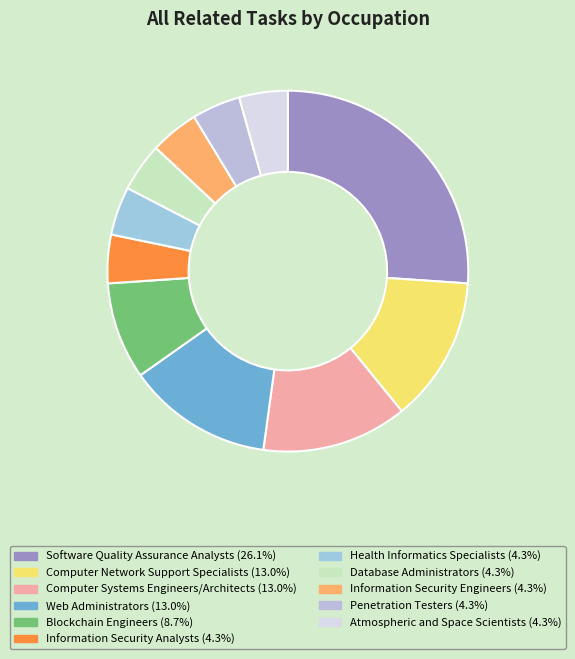

To the nearest percent, what percentage of the pie is Information Security Engineers?

4%